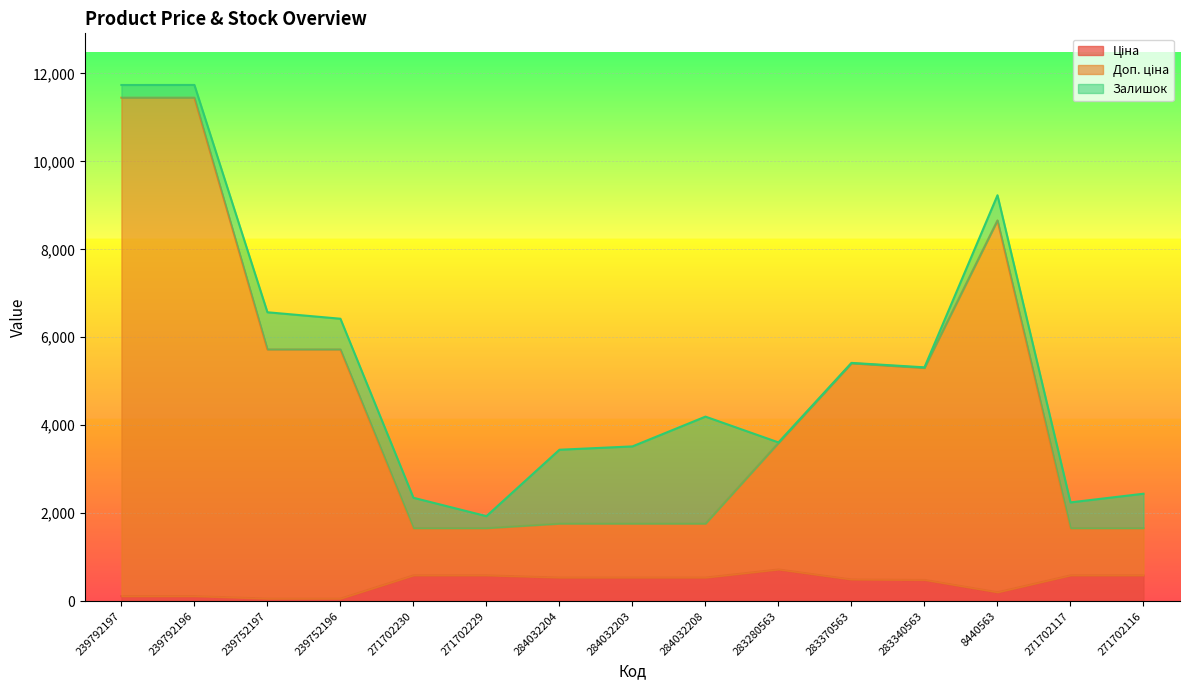

Does the chart display data point markers on the line(s)?

No